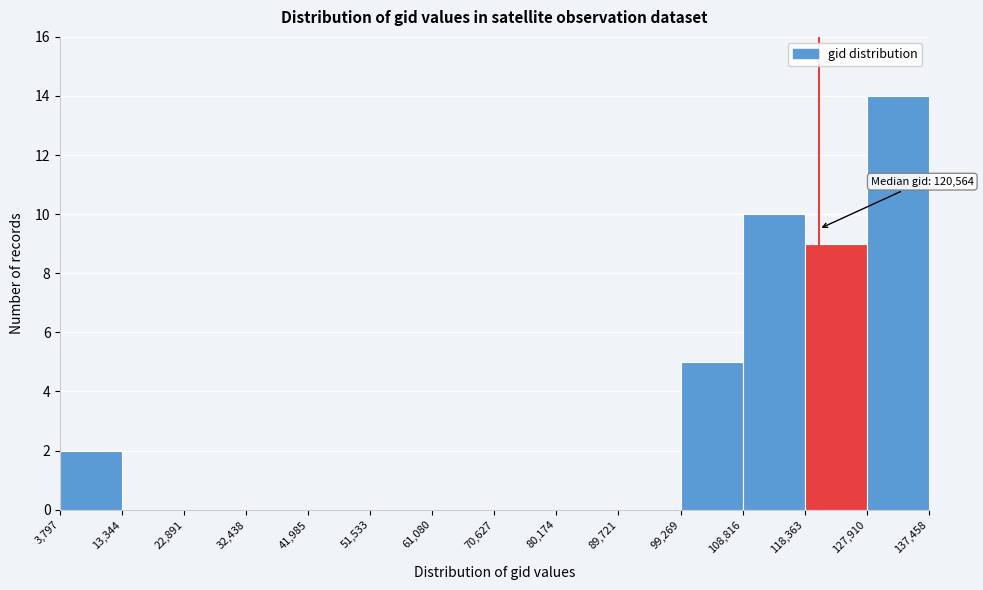

Which range on the x-axis has the tallest bar?

127,910 to 137,458